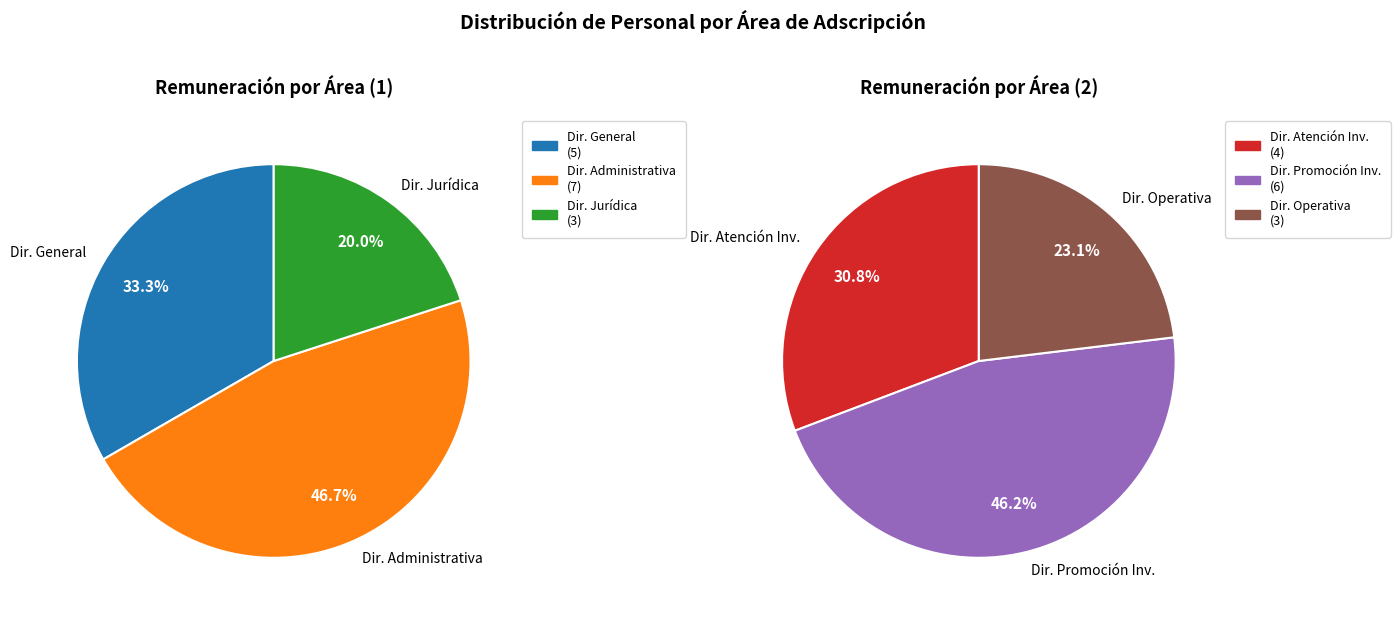

What is the largest slice in the pie chart?

DIRECCIÓN ADMINISTRATIVA